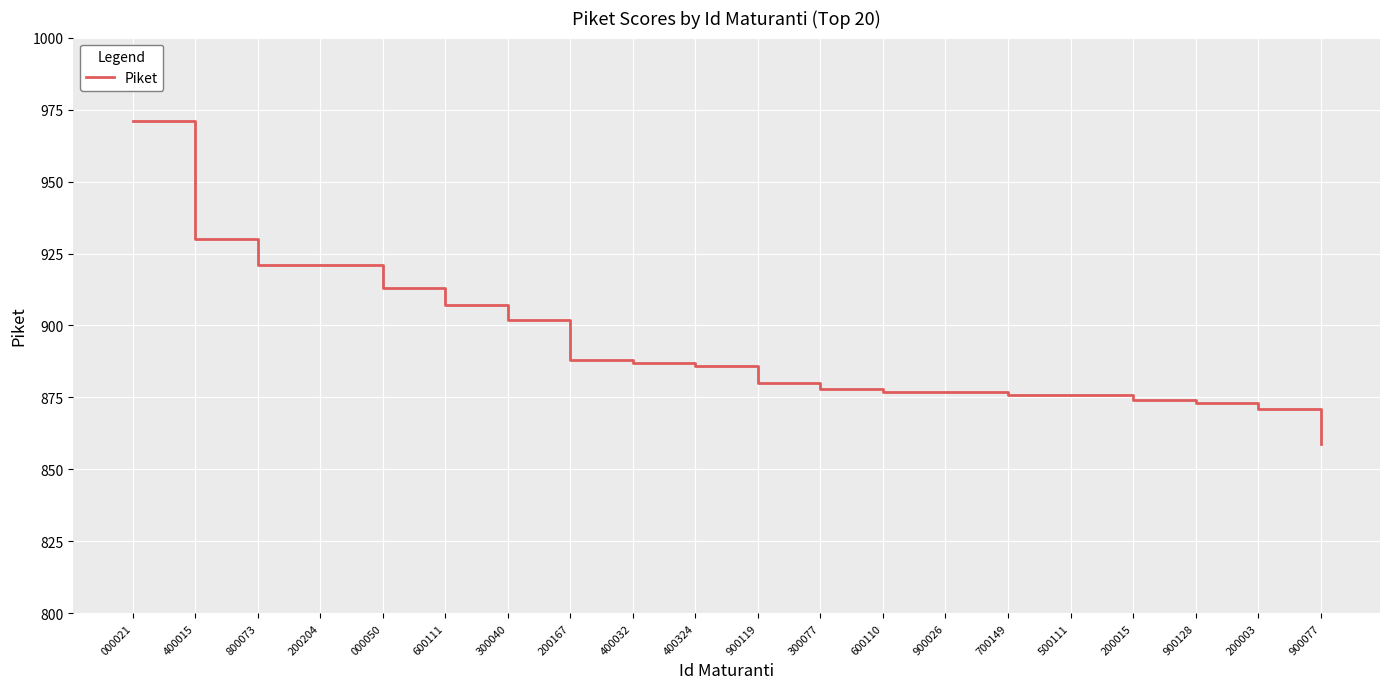

What is the average value?

893